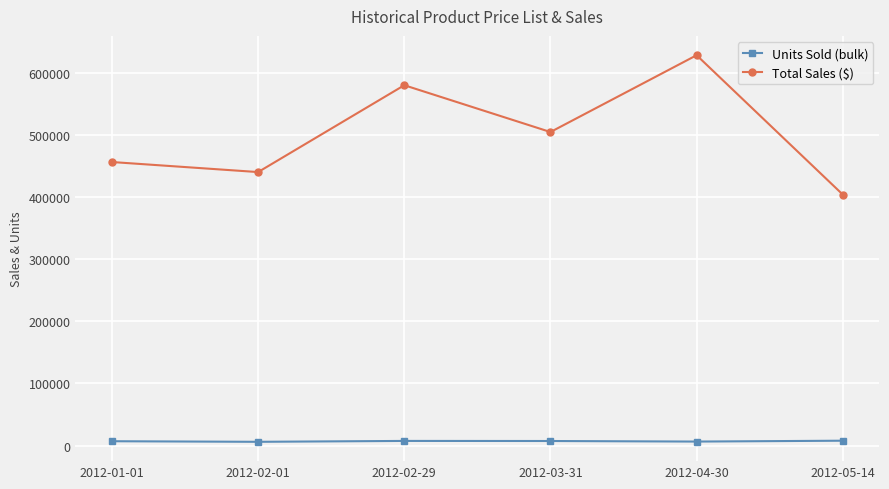

True or false: Total Sales ($) has more than 1 interior local peaks.

True